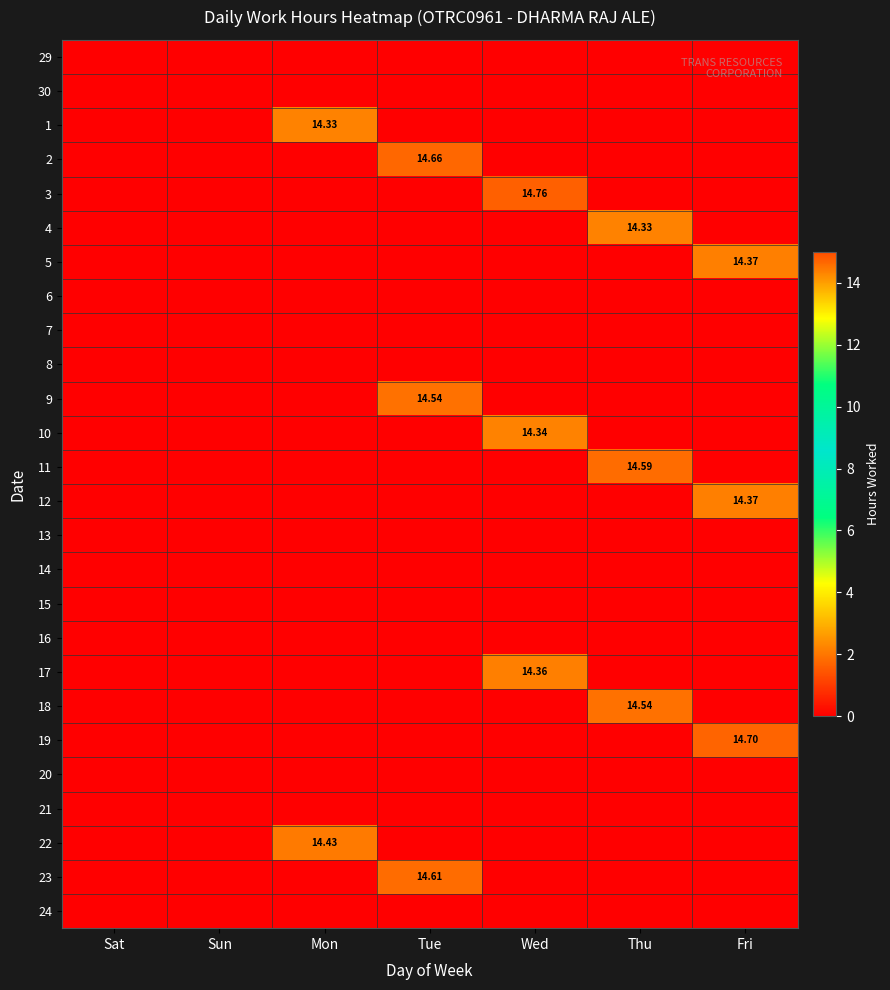

True or false: 18 has a value of -5.7 at Sat.

False